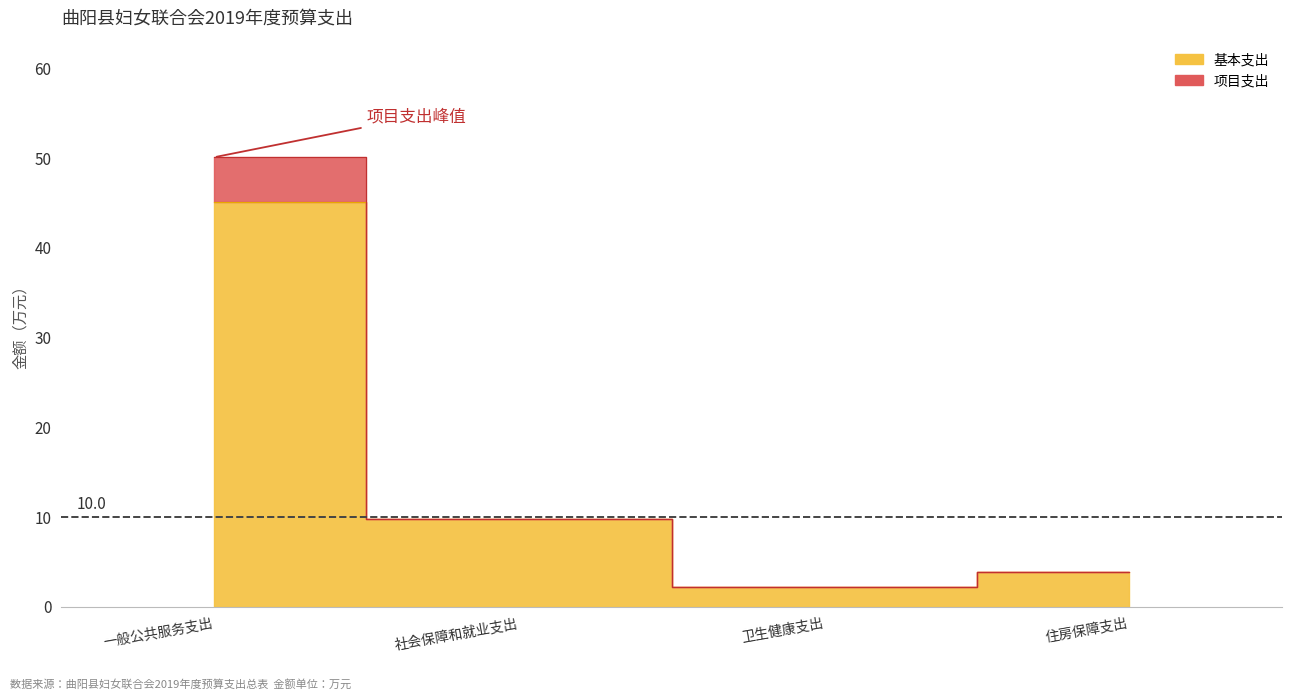

What position from the right is 一般公共服务支出?

4